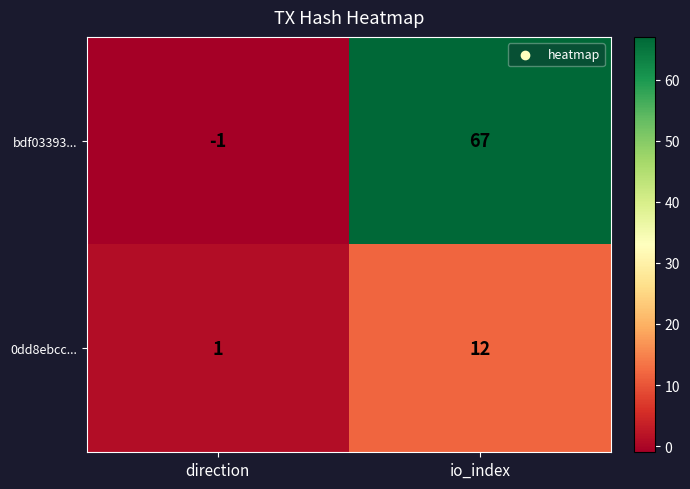

Is it true that bdf03393... equals 0 at direction?

False